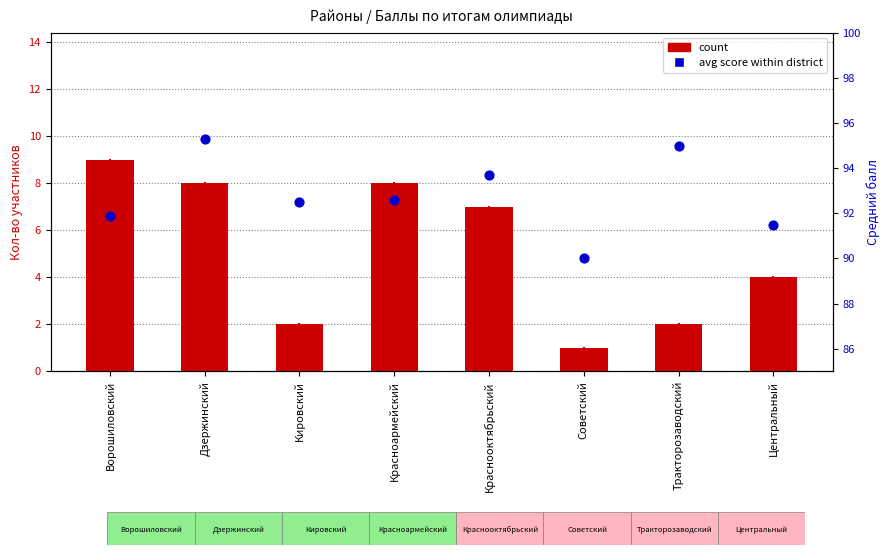

Which series contains the highest Y value?

avg score